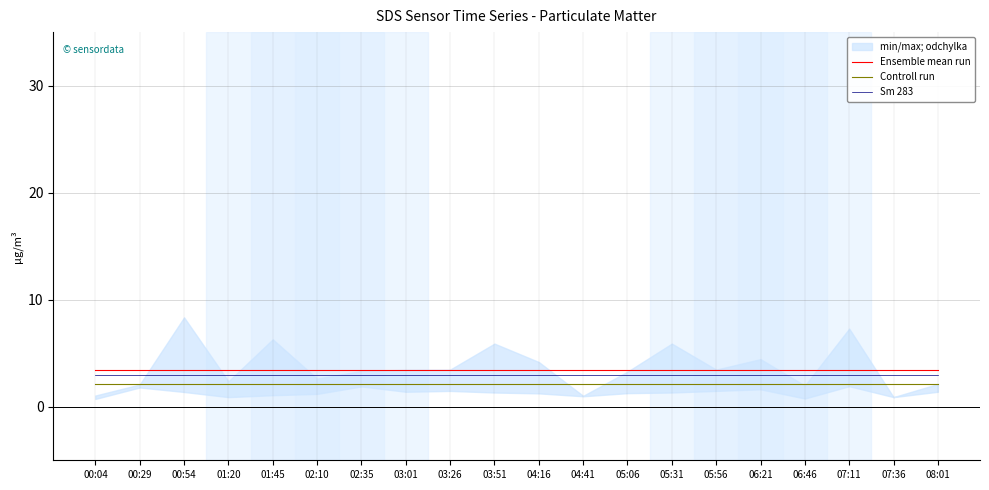

The value of Sm 283 at 01:20 is 0.8. True or false?

False